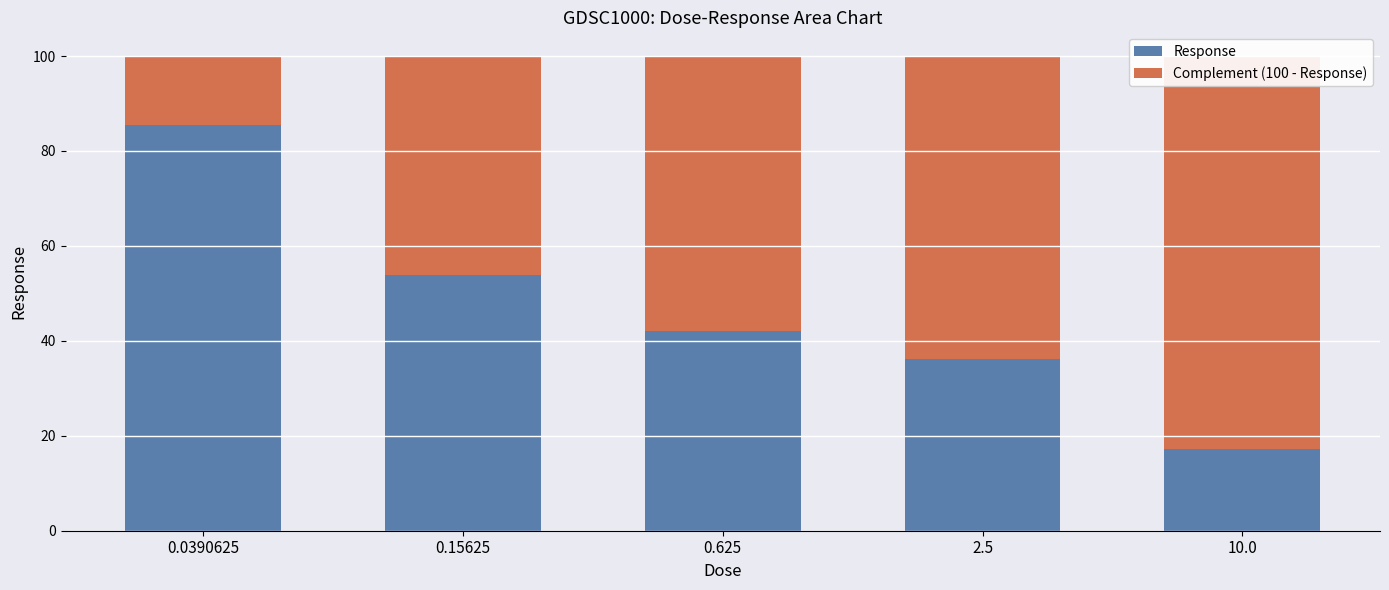

Rank the series by their maximum value, from lowest to highest.

Complement (100 - Response), Response